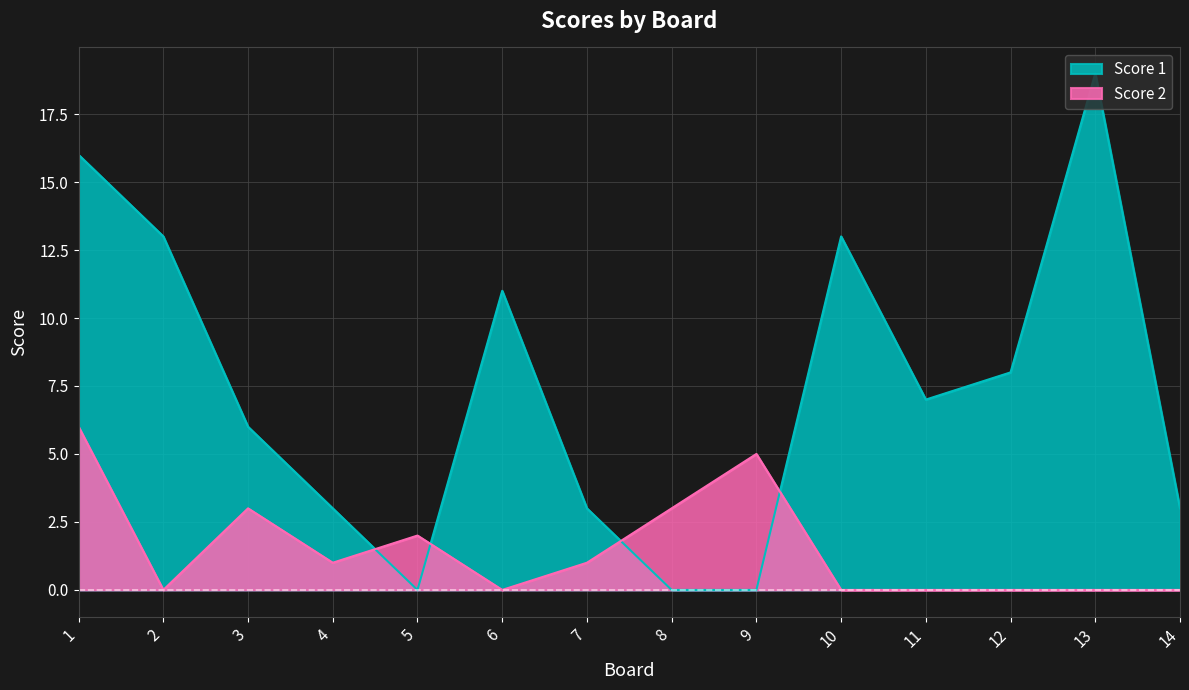

The Score 2 series shows 2 at 5. True or false?

True